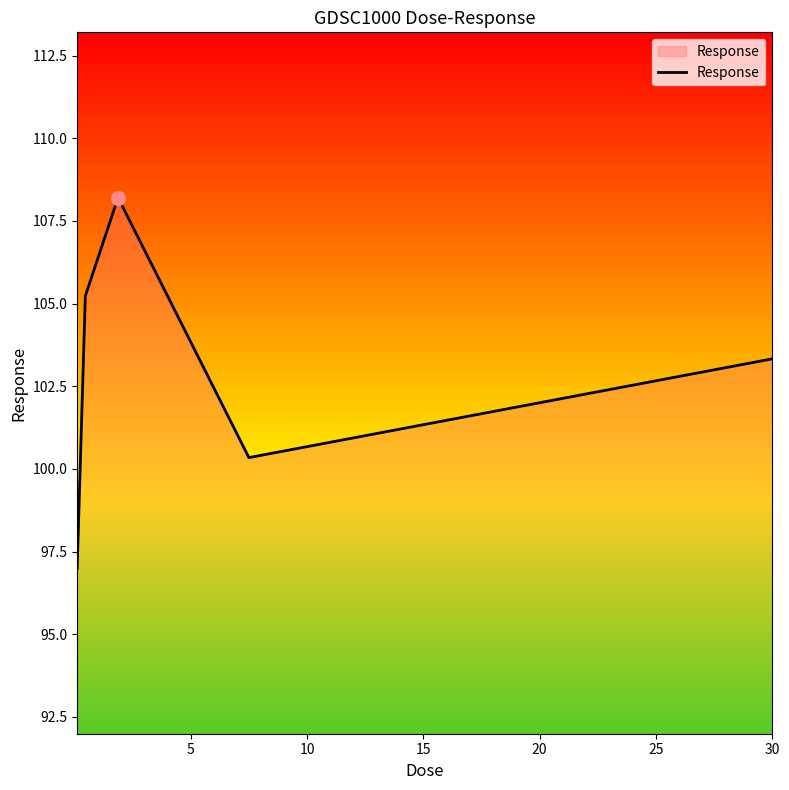

What is the average value?

102.8